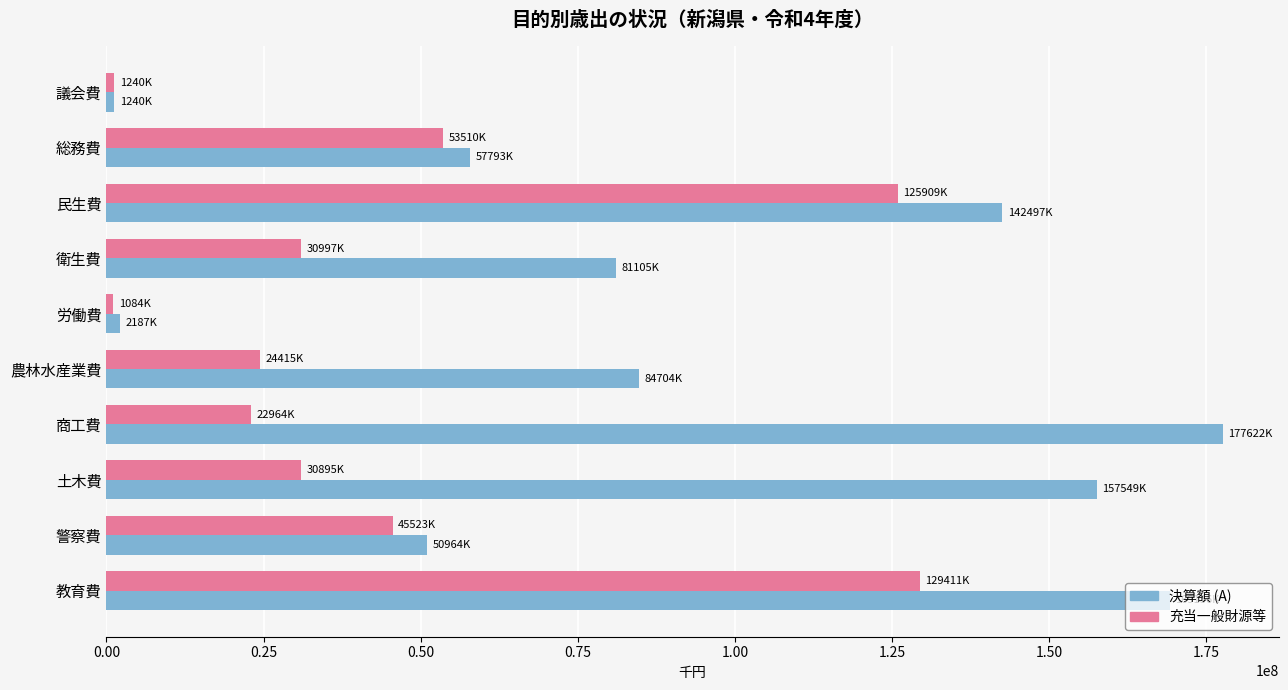

At which label is 決算額 (A) closest to 89431259?

農林水産業費